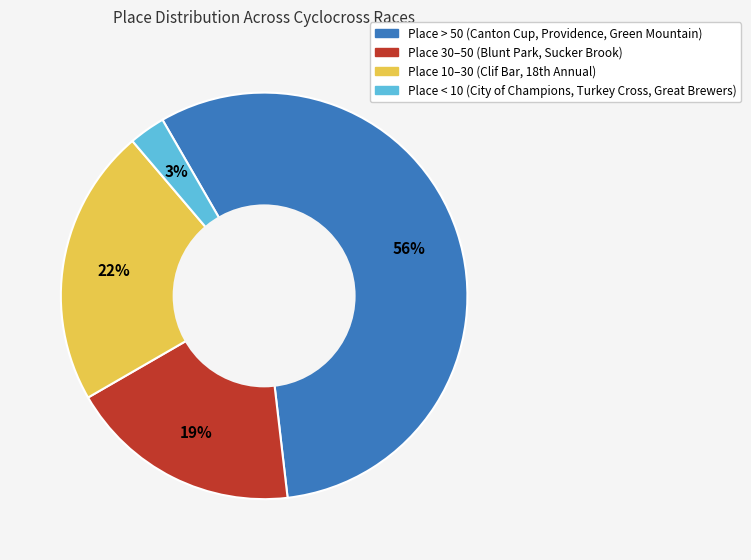

Count the number of slices in the pie.

4